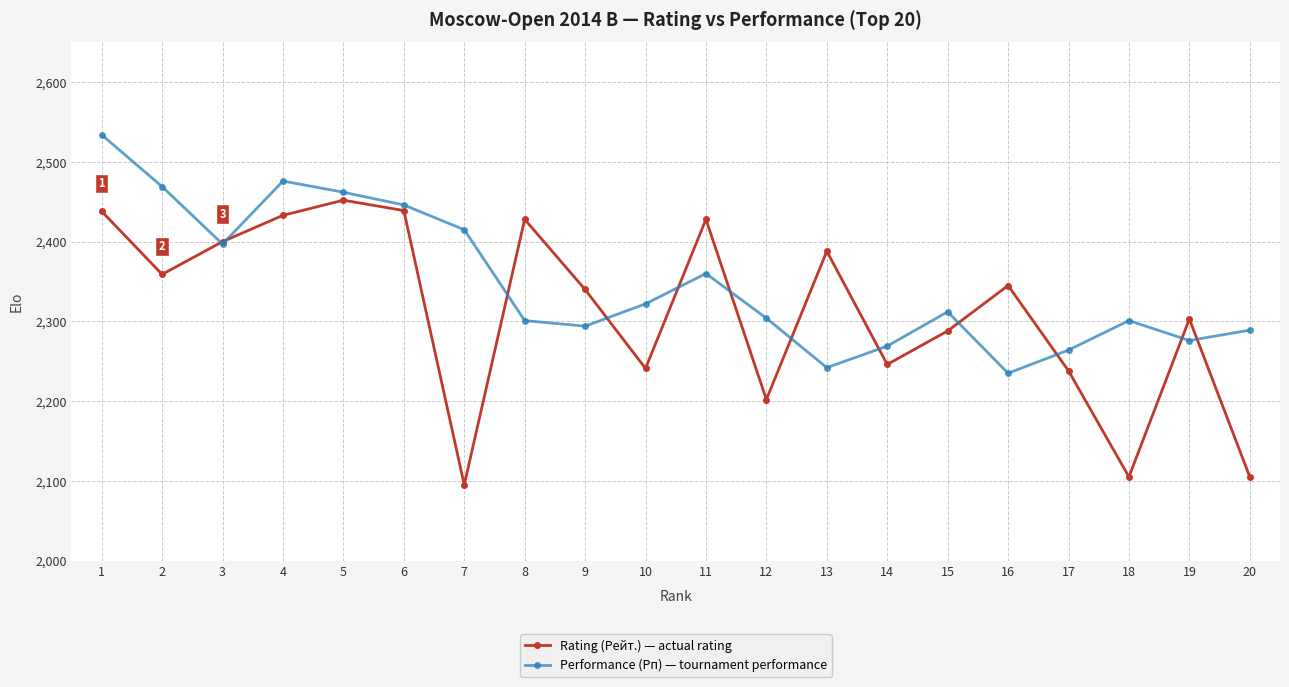

What is the sum of all Rating (Рейт.) — actual rating values?

46273